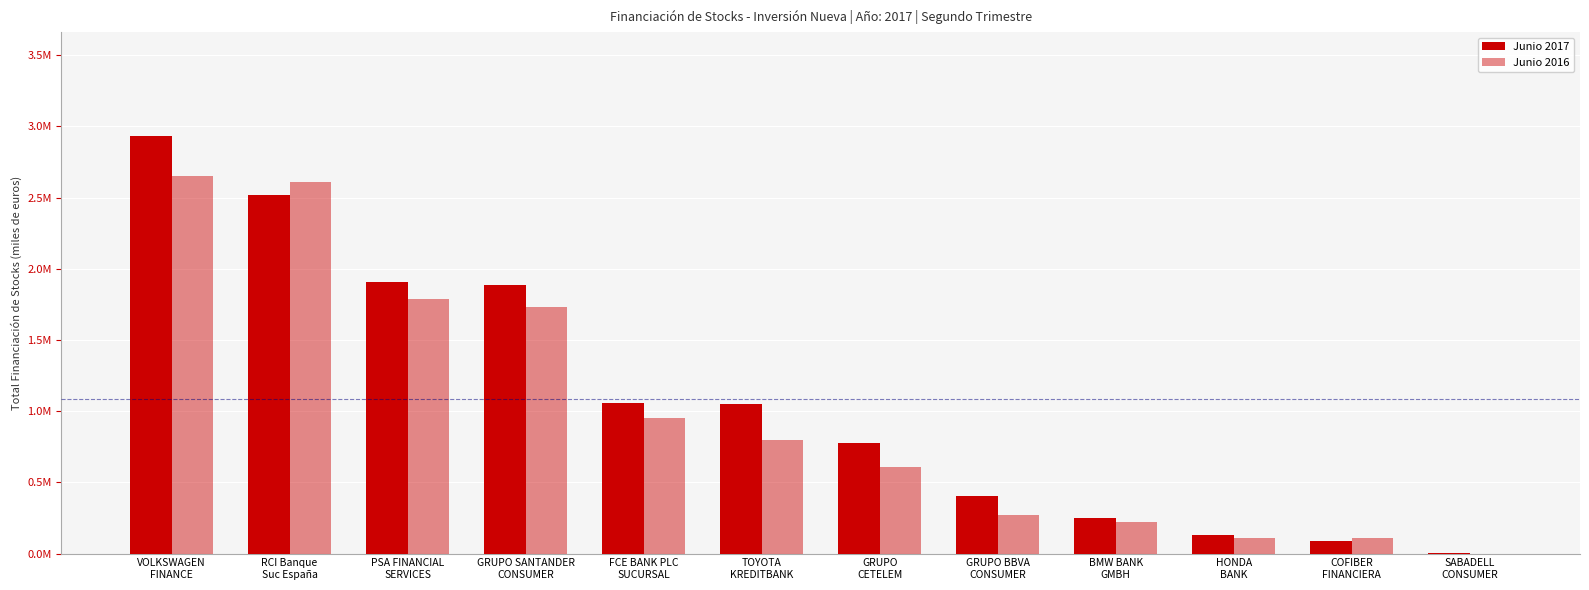

Are the bars horizontal?

No